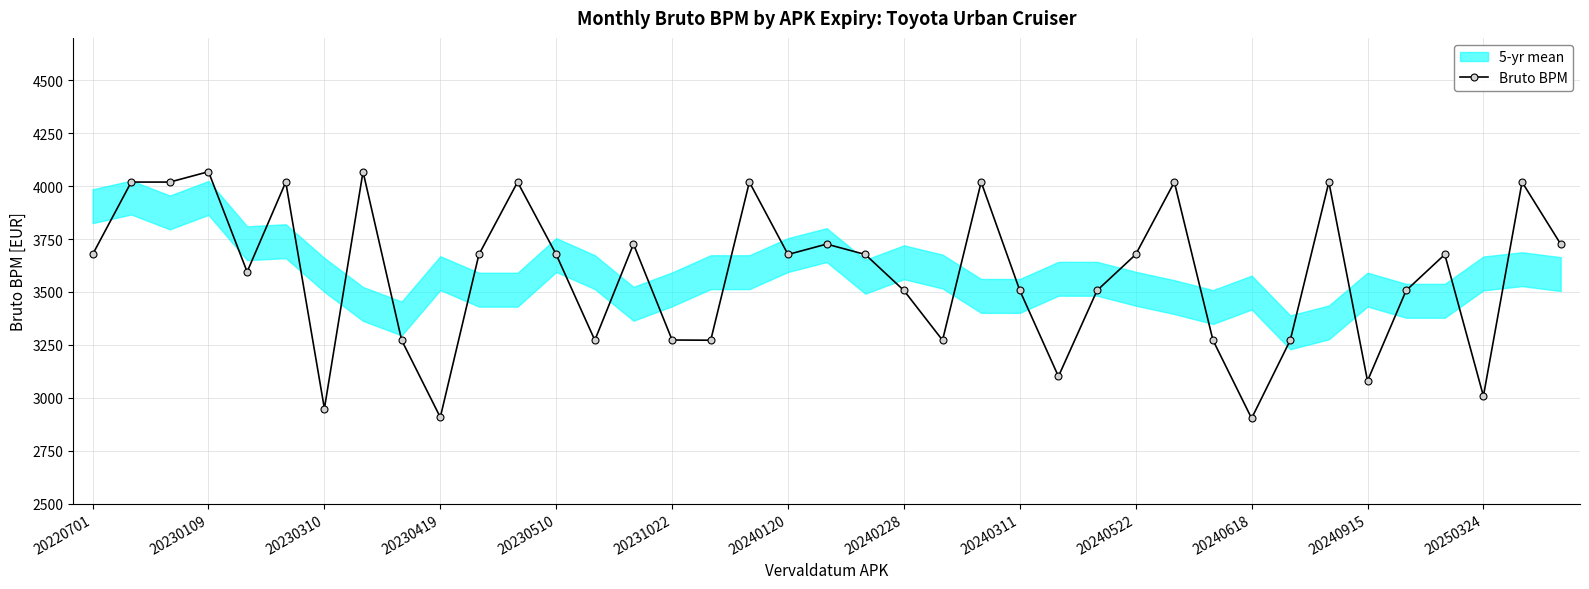

What is the difference between the second highest and second lowest values?

1160